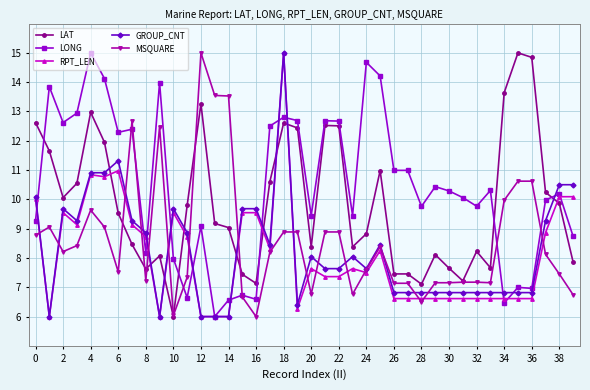

What is the value of the LONG point at the 24th from the left?

9.4